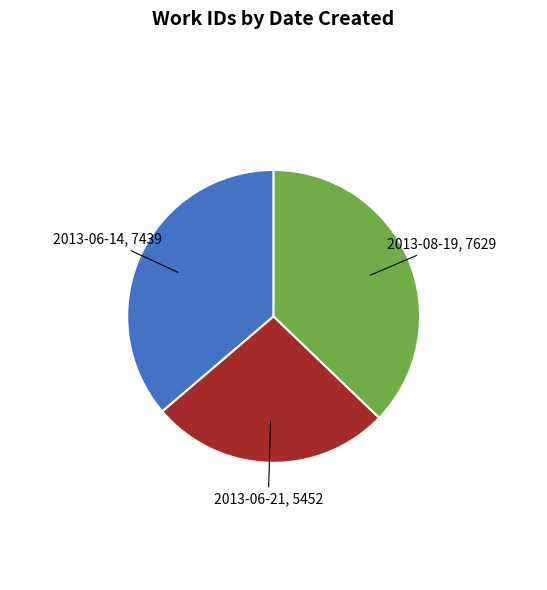

Is there any slice that represents more than half of the pie?

No